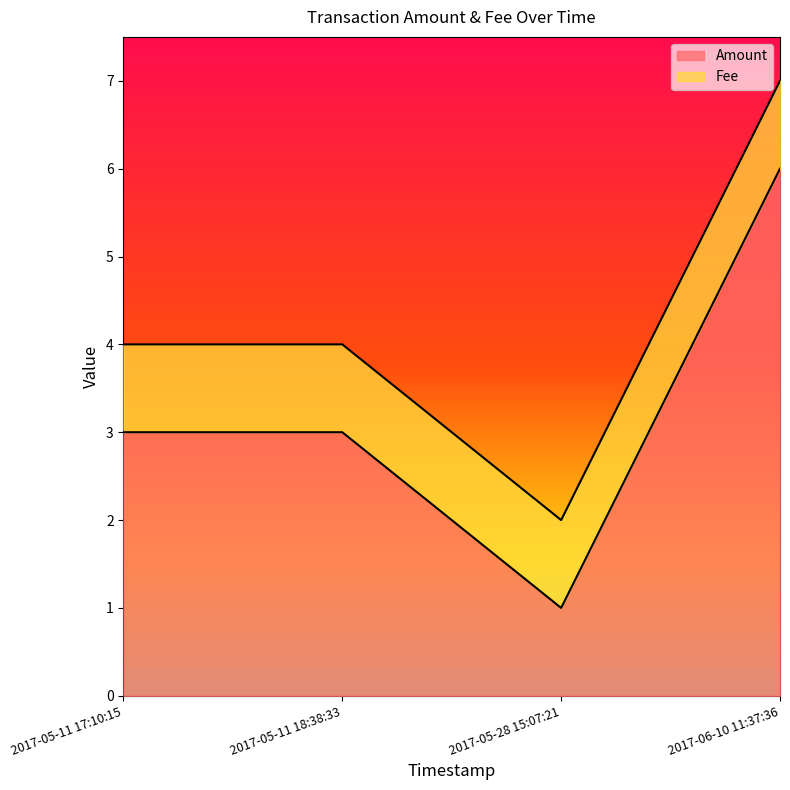

What is the average value of the Amount series?

3